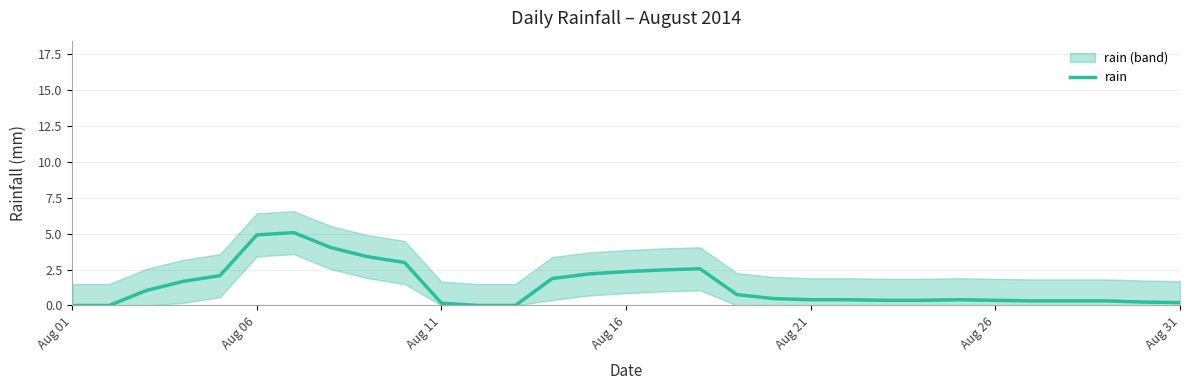

What is the value of the 27th point from the left?

0.3